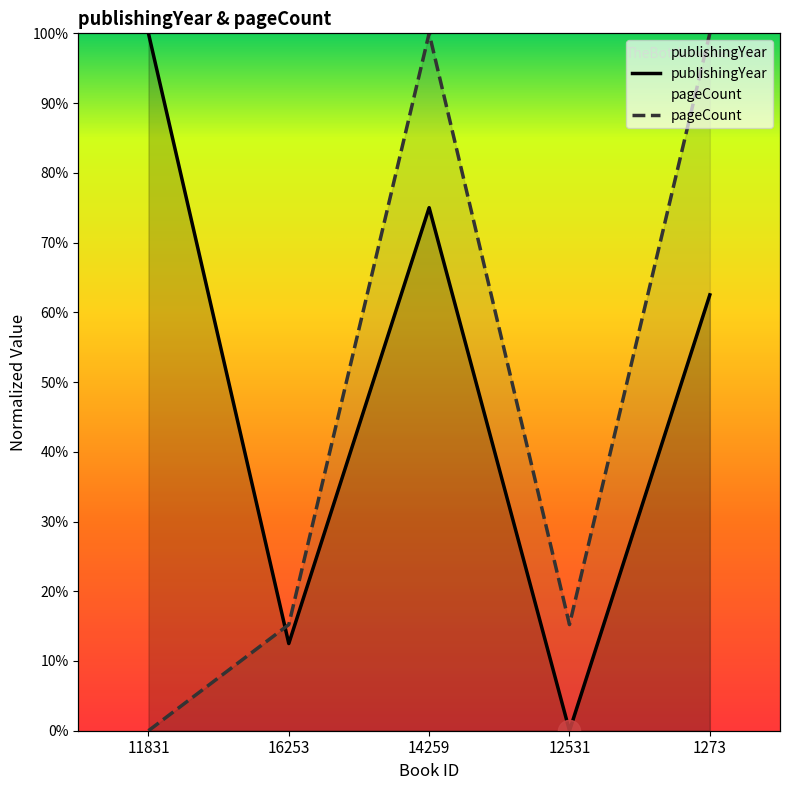

How many values in the pageCount series exceed 15?

4